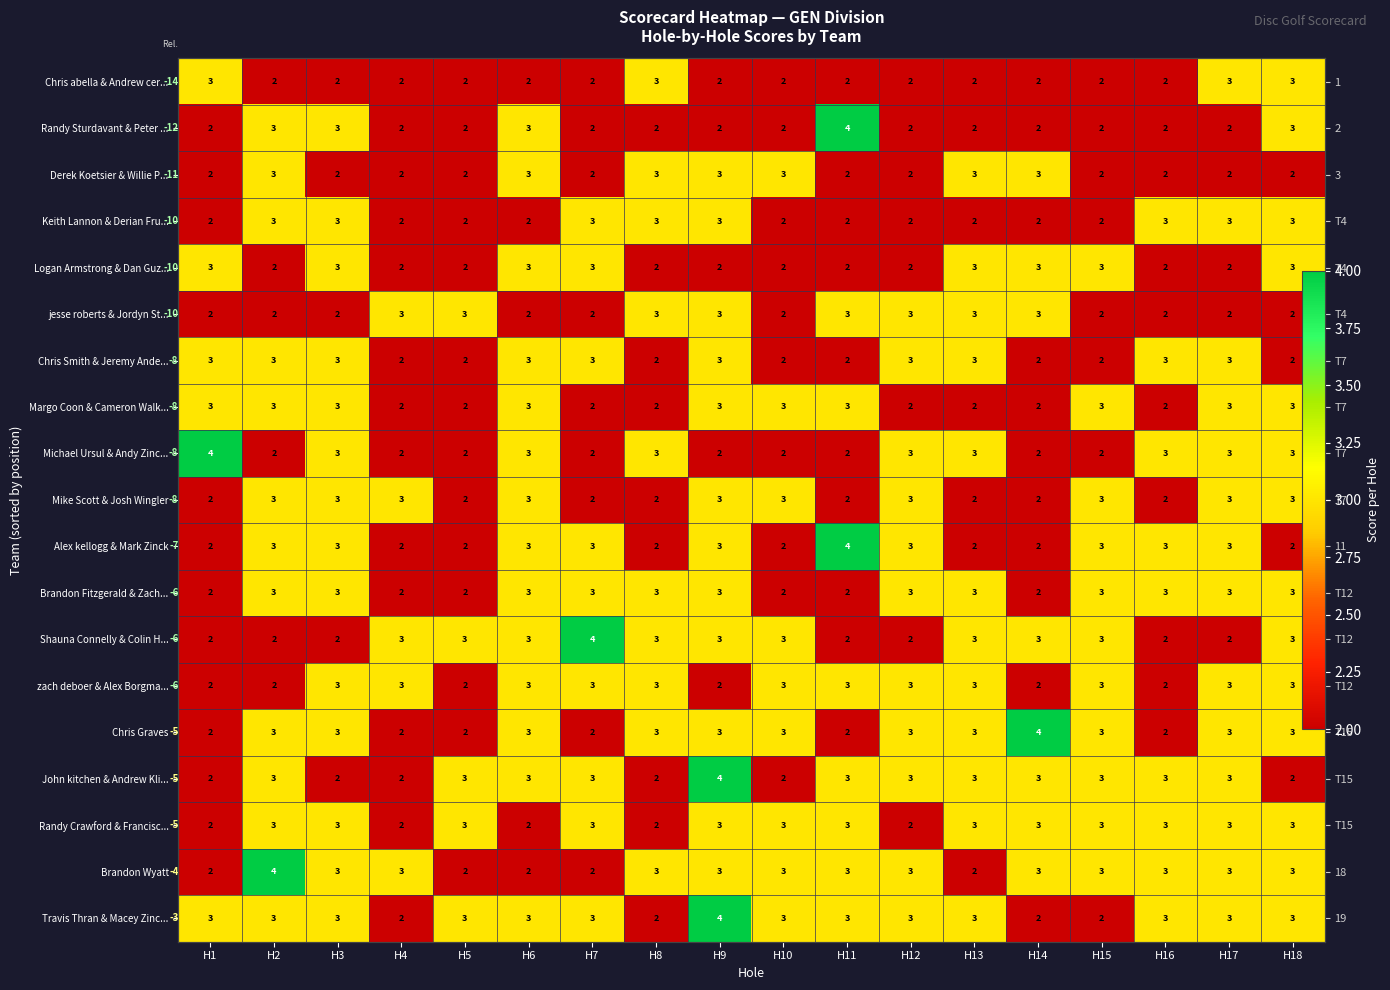

Rank the series by their maximum value, from lowest to highest.

Chris abella & Andrew cer..., Derek Koetsier & Willie P..., Keith Lannon & Derian Fru..., Logan Armstrong & Dan Guz..., jesse roberts & Jordyn St..., Chris Smith & Jeremy Ande..., Margo Coon & Cameron Walk..., Mike Scott & Josh Wingler, Brandon Fitzgerald & Zach..., zach deboer & Alex Borgma..., Randy Crawford & Francisc..., Randy Sturdavant & Peter ..., Michael Ursul & Andy Zinc..., Alex kellogg & Mark Zinck, Shauna Connelly & Colin H..., Chris Graves, John kitchen & Andrew Kli..., Brandon Wyatt, Travis Thran & Macey Zinc...